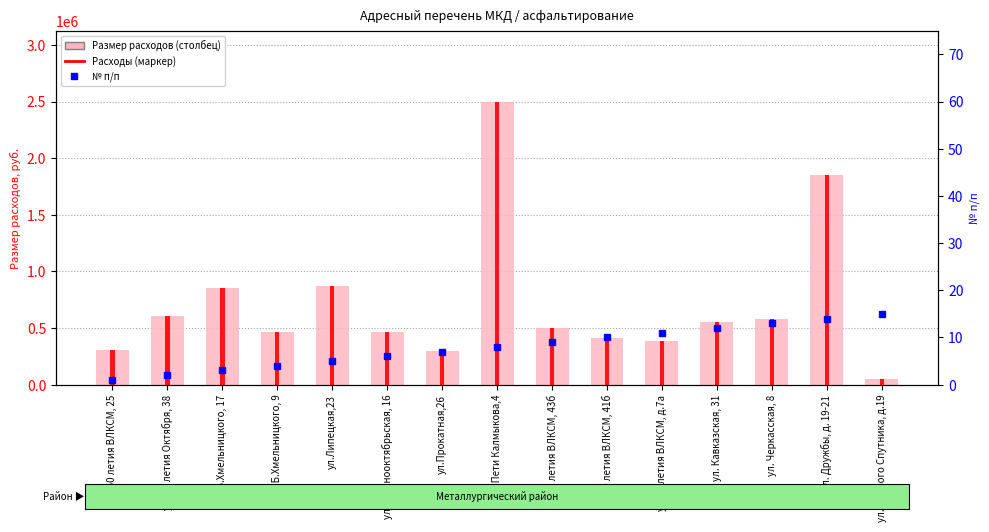

What is the difference between the maximum and second lowest values in the № п/п (rank) series?

13.0